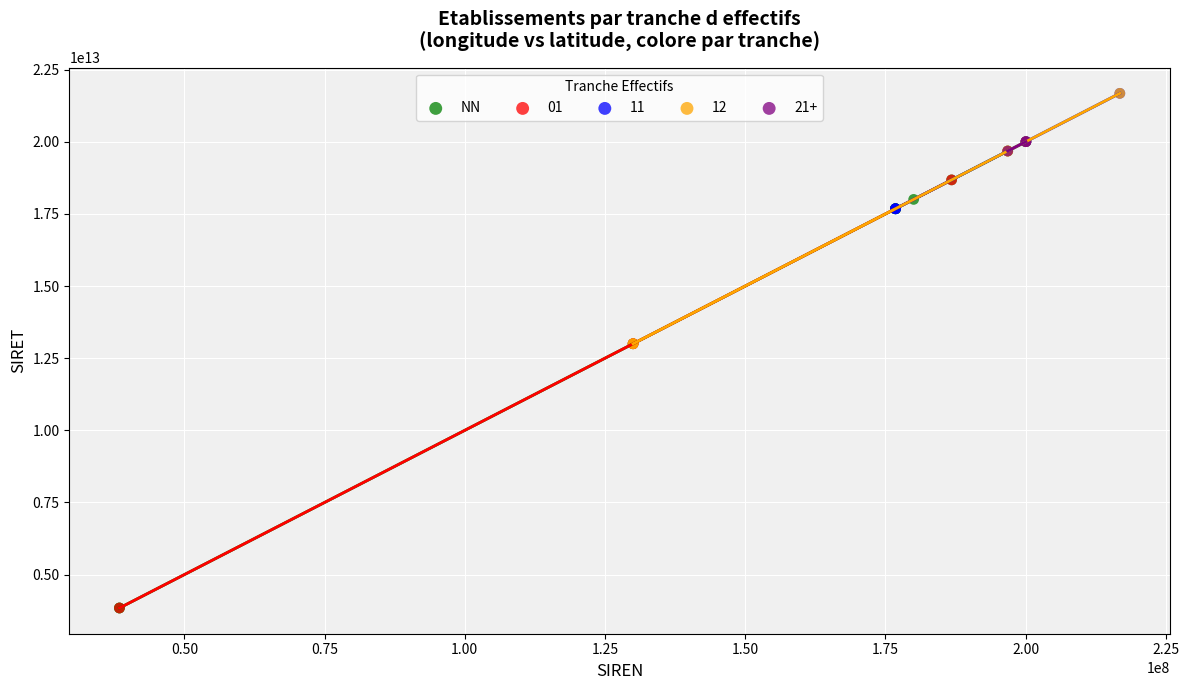

Which series has the largest Y range (max minus min)?

NN